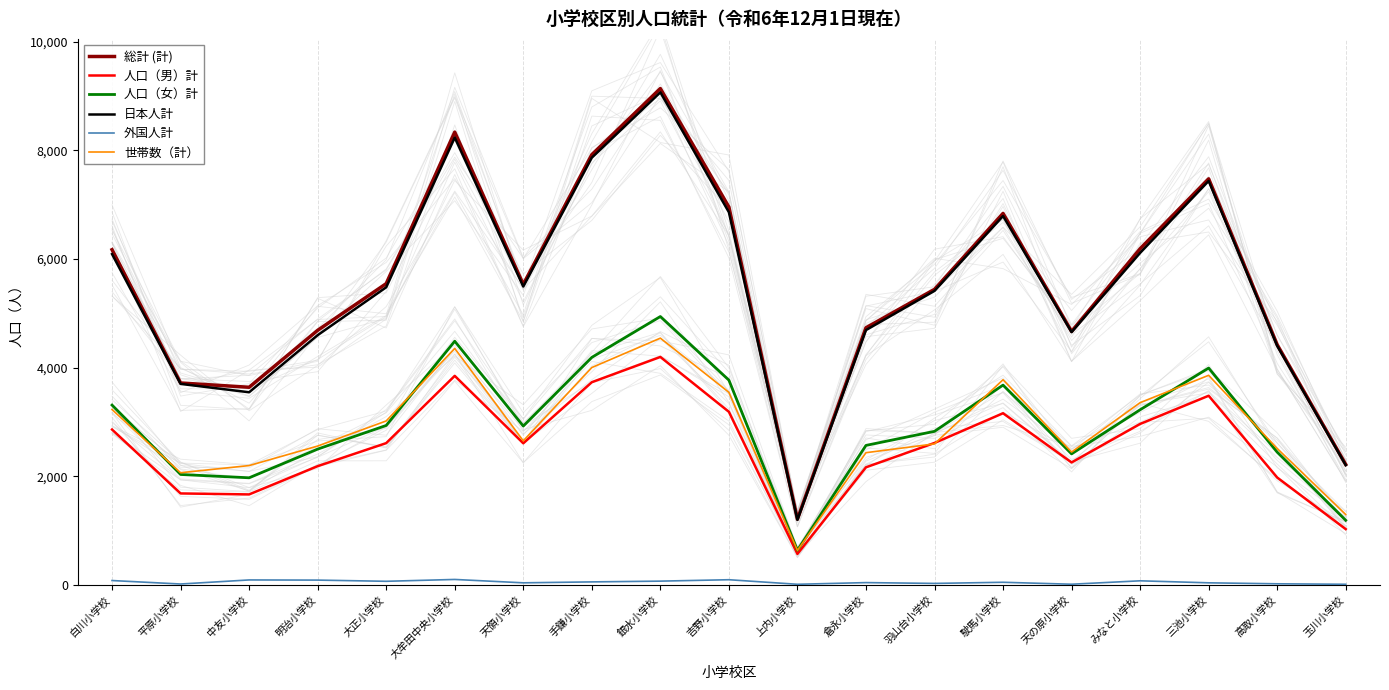

Is the value of 人口（女）計 at 駛馬小学校 greater than the value of 総計 (計) at 上内小学校?

Yes